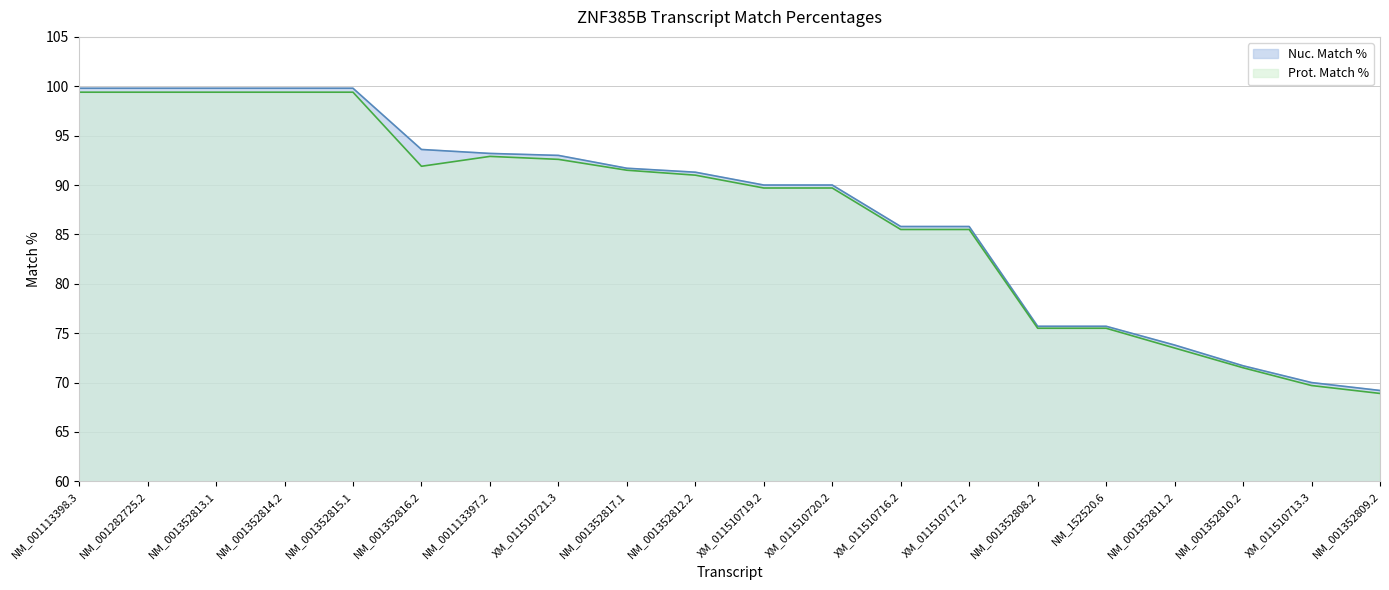

True or false: Nuc. Match % has more than 0 points higher than both neighbors.

False